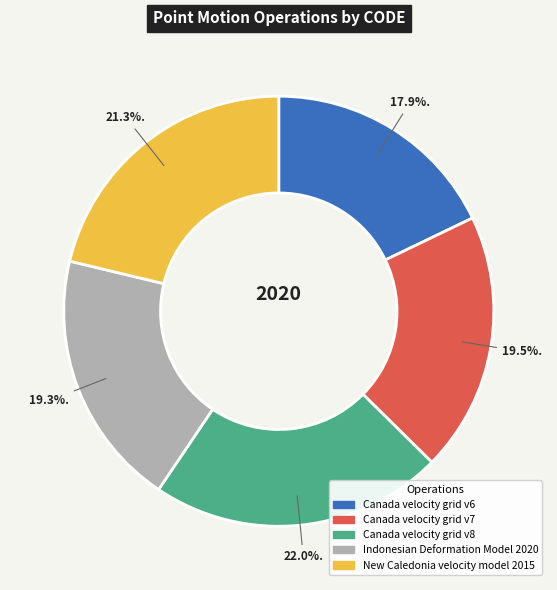

The Canada velocity grid v7 slice represents 33% of the pie. True or false?

False